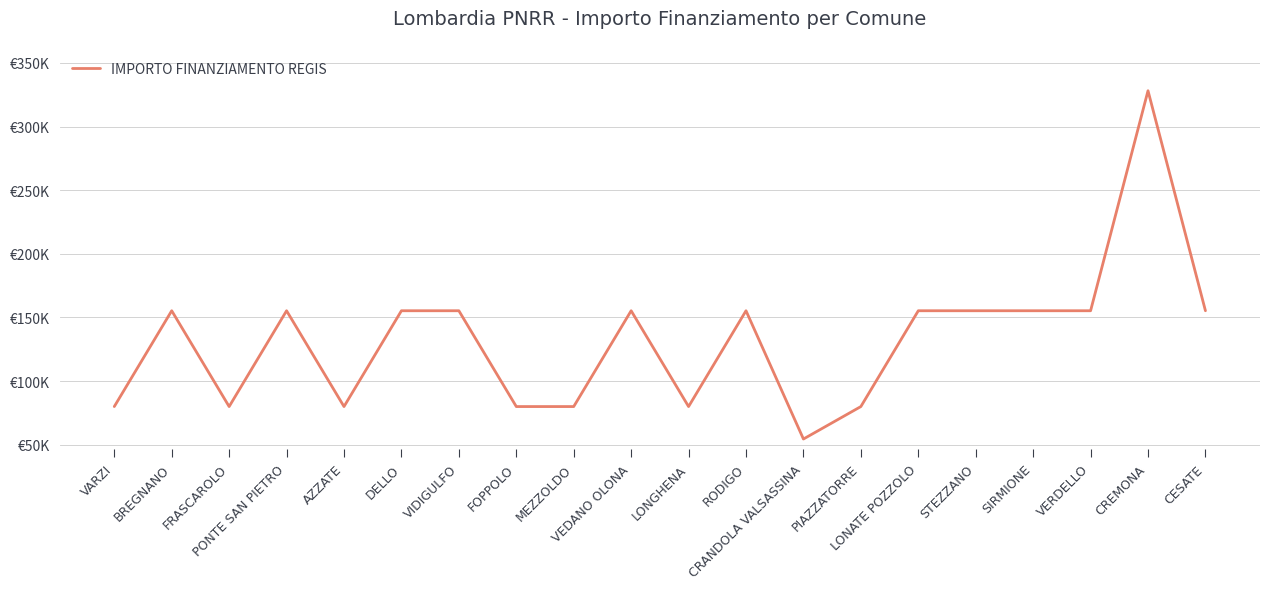

At which category does the chart reach its minimum across all series?

CRANDOLA VALSASSINA